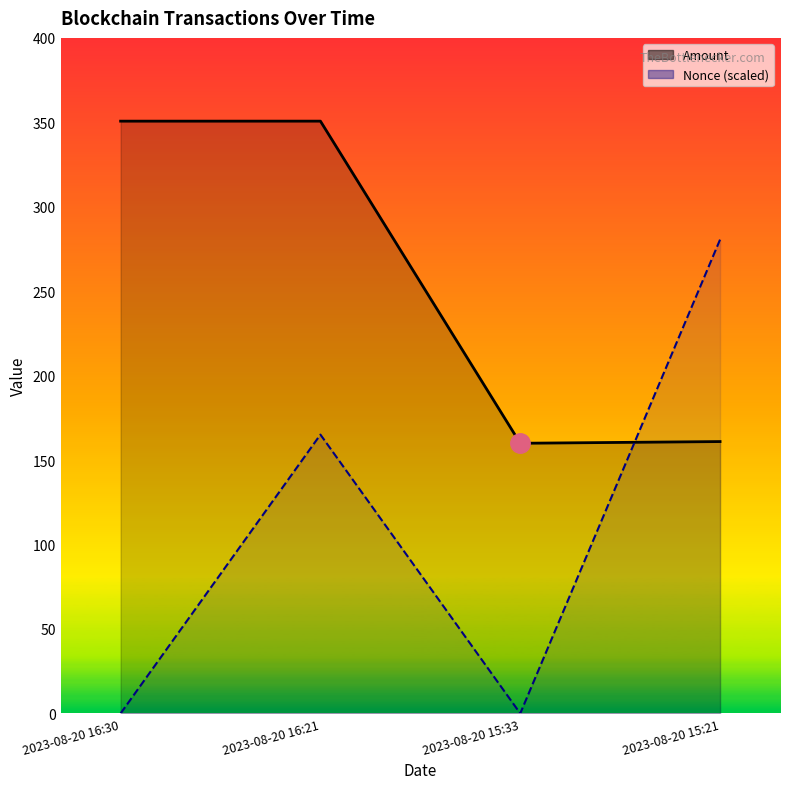

Is the value of Amount at 2023-08-20 16:21 greater than the value of Nonce (scaled) at 2023-08-20 15:33?

Yes